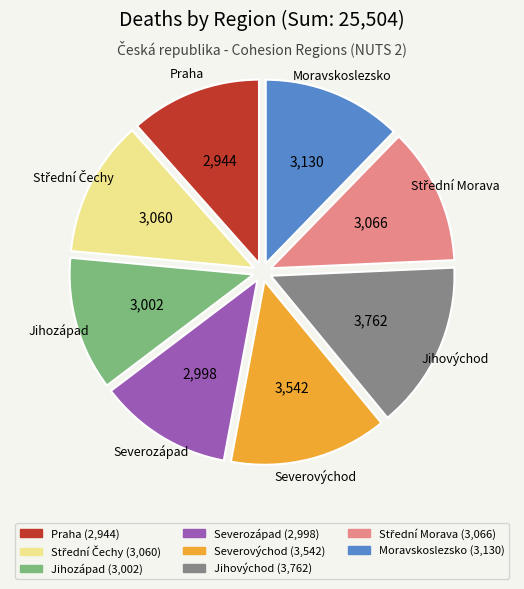

Which has a higher value, Praha (2,944) or Severovýchod (3,542)?

Severovýchod (3,542)